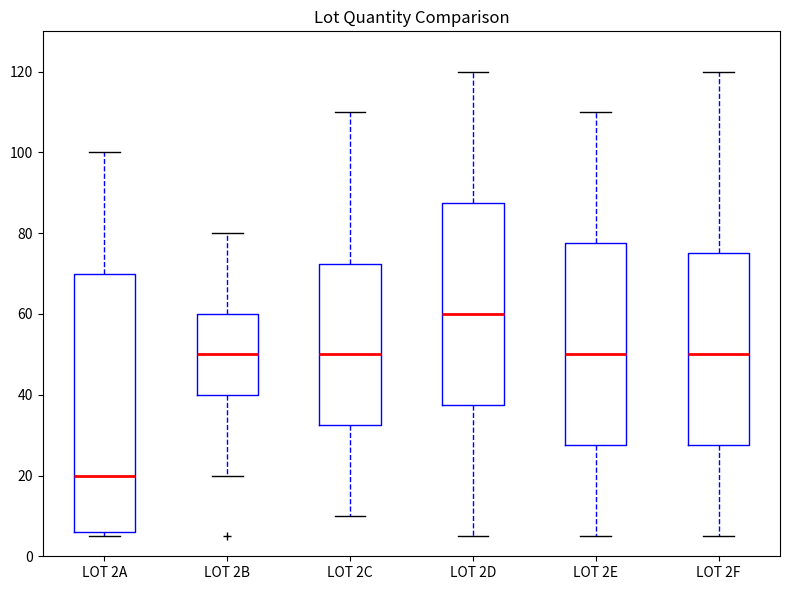

Reading left to right, read every box against the y-axis: the position of its median line, the range the box covers, and the ends of its whiskers. The values are not printed on the chart, so give them approximately, as read against the axis.

LOT 2A: median 20, box 6 to 70, whiskers 6 (just below the box's lower edge) to 100
LOT 2B: median 50, box 40 to 60, whiskers 20 to 80
LOT 2C: median 50, box 32 to 72, whiskers 10 to 110
LOT 2D: median 60, box 38 to 88, whiskers 6 to 120
LOT 2E: median 50, box 28 to 78, whiskers 6 to 110
LOT 2F: median 50, box 28 to 76, whiskers 6 to 120